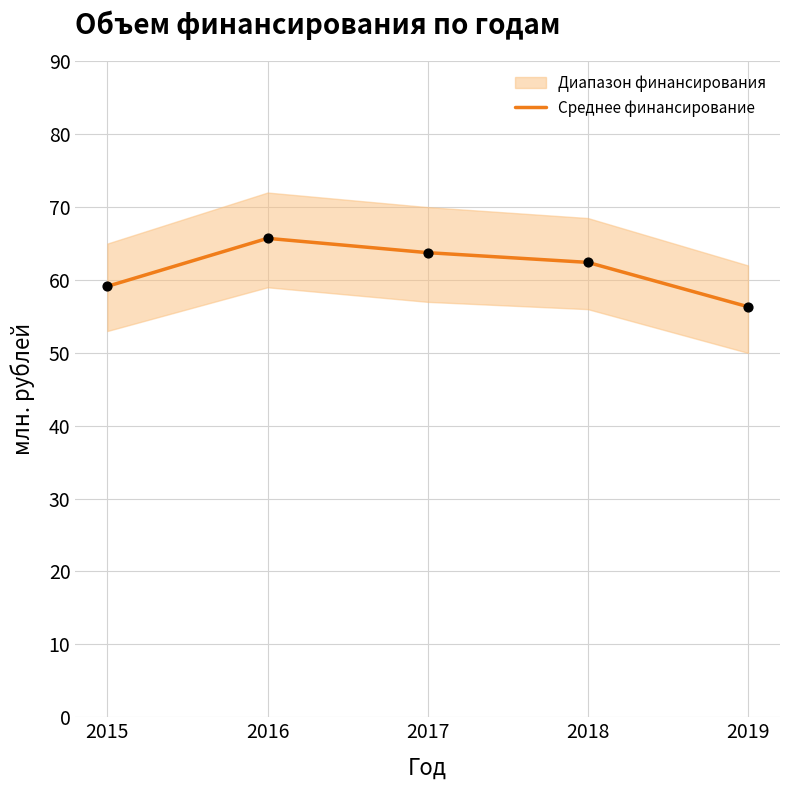

What is the change in value from 2015 to 2018?

+3.3